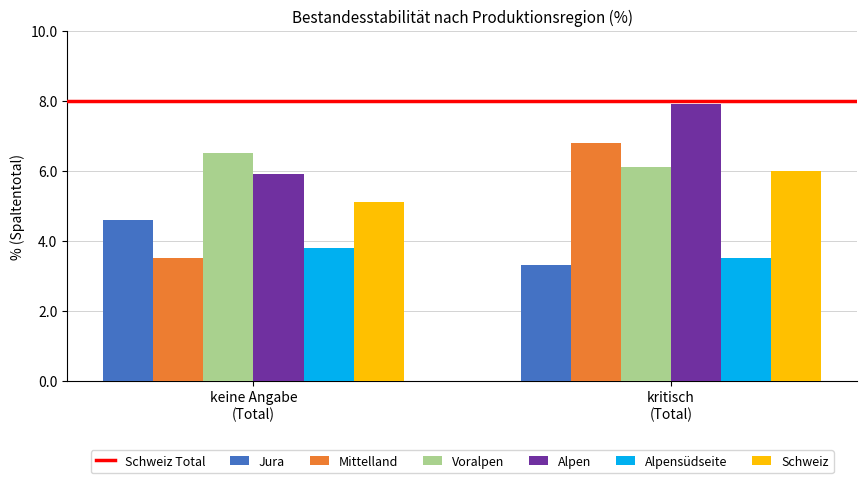

Which series has the largest total across all categories?

Alpen